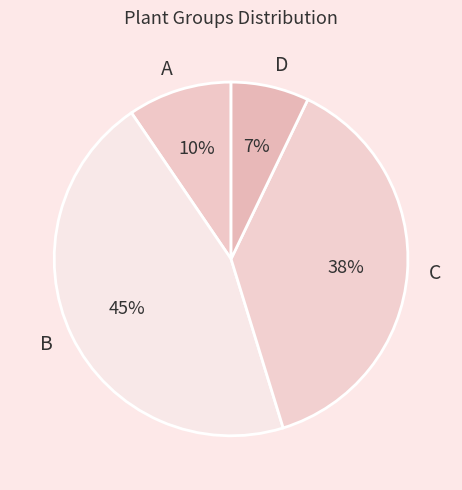

How many segments does this pie chart have?

4